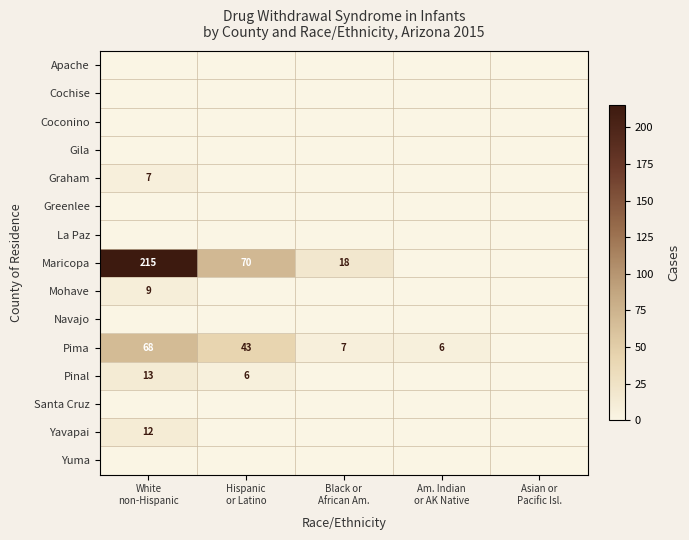

Which series has the largest total across all categories?

Maricopa